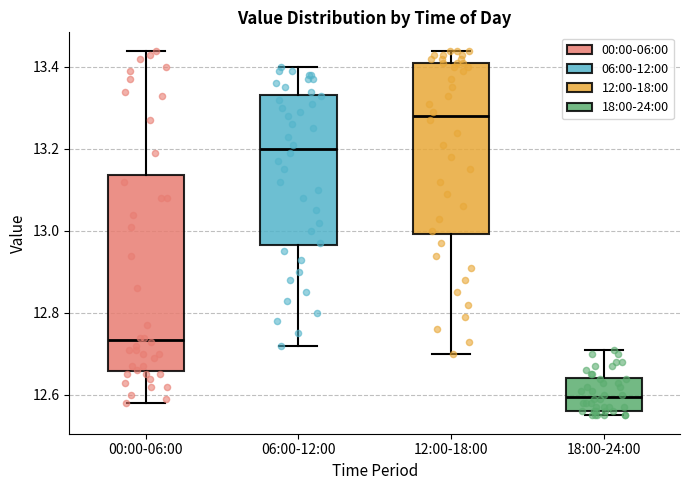

Reading left to right, transcribe this box plot: for each box, give where its median line is, the range the box spans, and where its two whiskers end, as read against the y-axis. The values are not printed on the chart, so give them approximately, as read against the axis.

00:00-06:00: median 12.74, box 12.66 to 13.14, whiskers 12.58 to 13.44
06:00-12:00: median 13.20, box 12.96 to 13.34, whiskers 12.72 to 13.40
12:00-18:00: median 13.28, box 13.00 to 13.42, whiskers 12.70 to 13.44
18:00-24:00: median 12.60, box 12.56 to 12.64, whiskers 12.56 (just below the box's lower edge) to 12.72